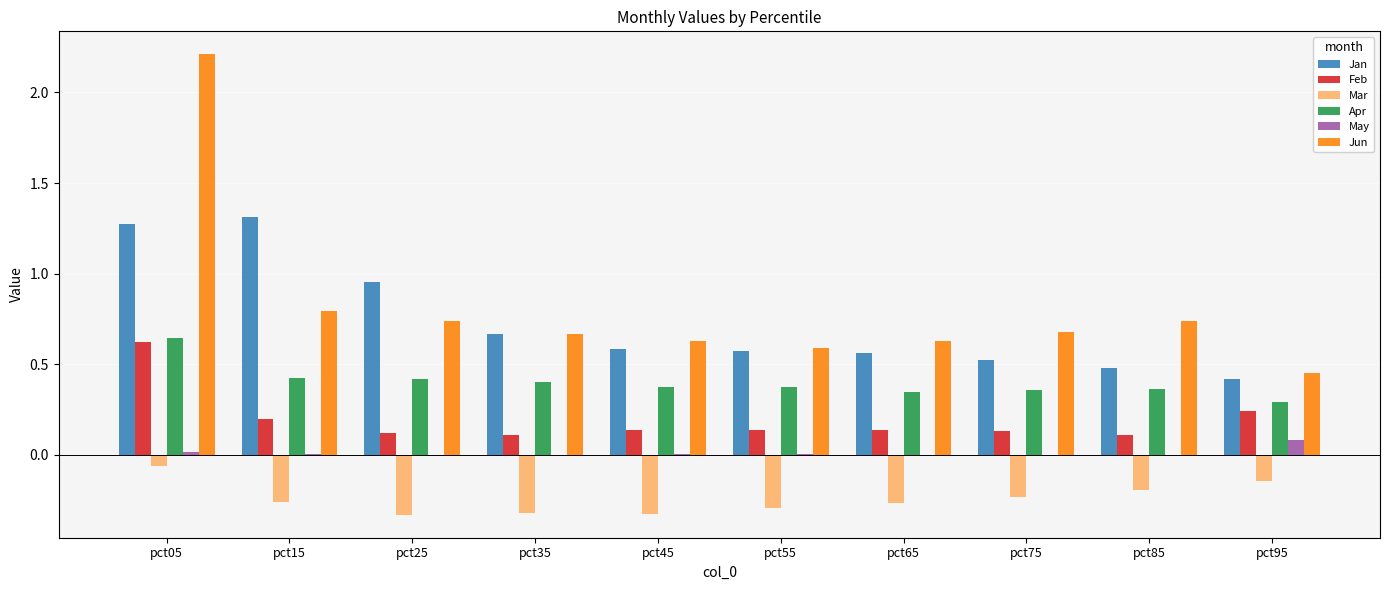

What are all the series names shown in the legend?

Jan, Feb, Mar, Apr, May, Jun